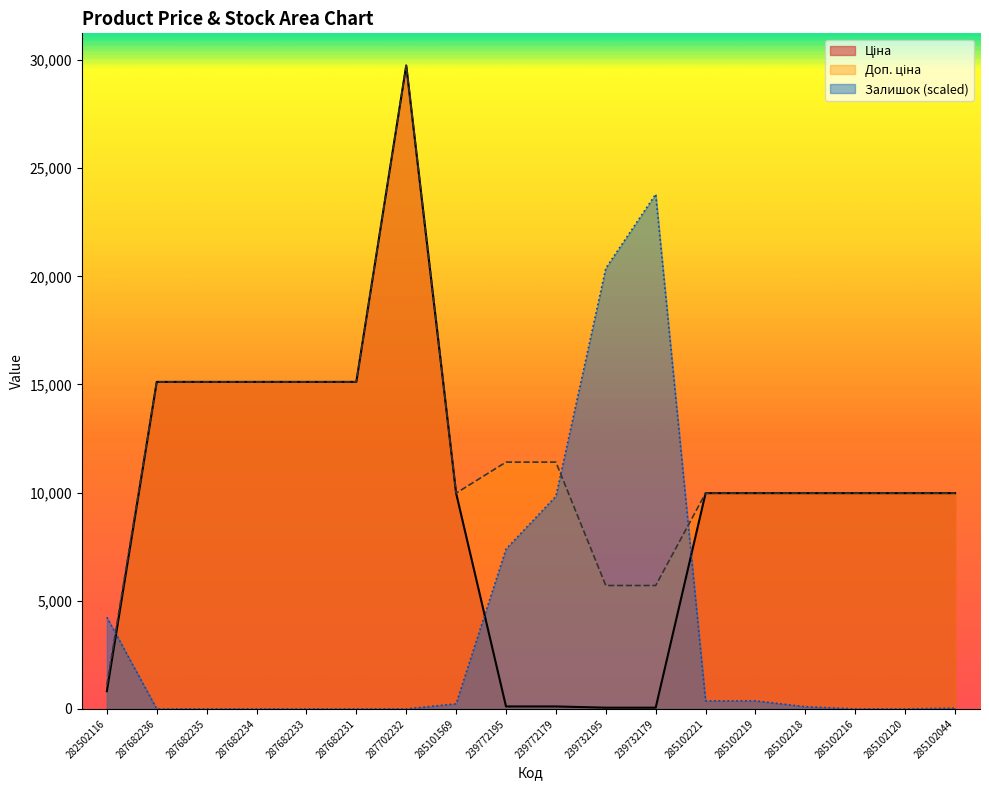

What is the label of the 2nd point from the left?

287682236